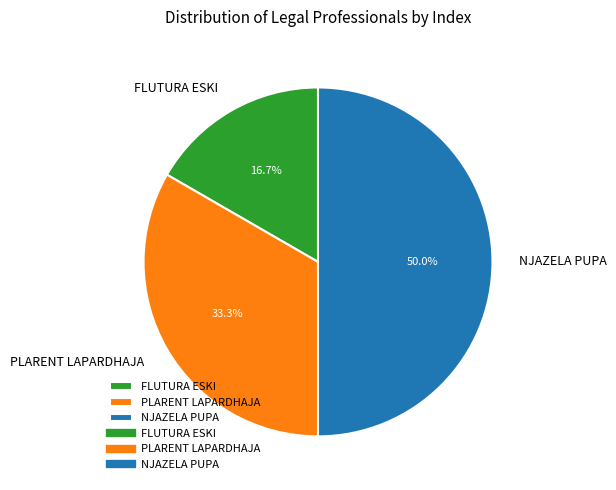

What is the smallest slice in the pie chart?

FLUTURA ESKI